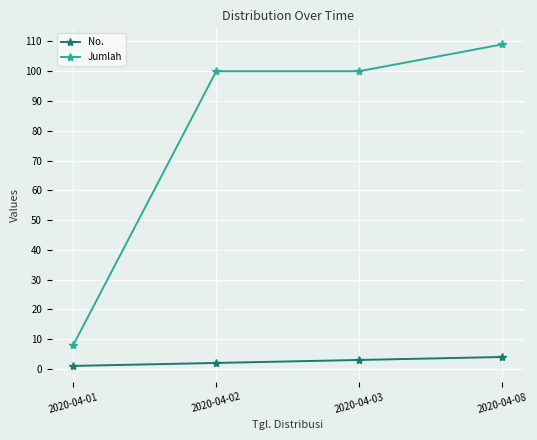

What is the minimum value shown in the chart?

1